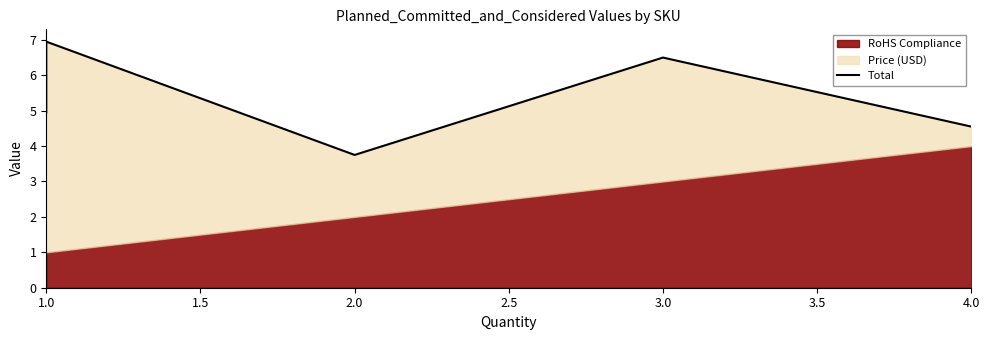

How many lines are shown in the chart?

1